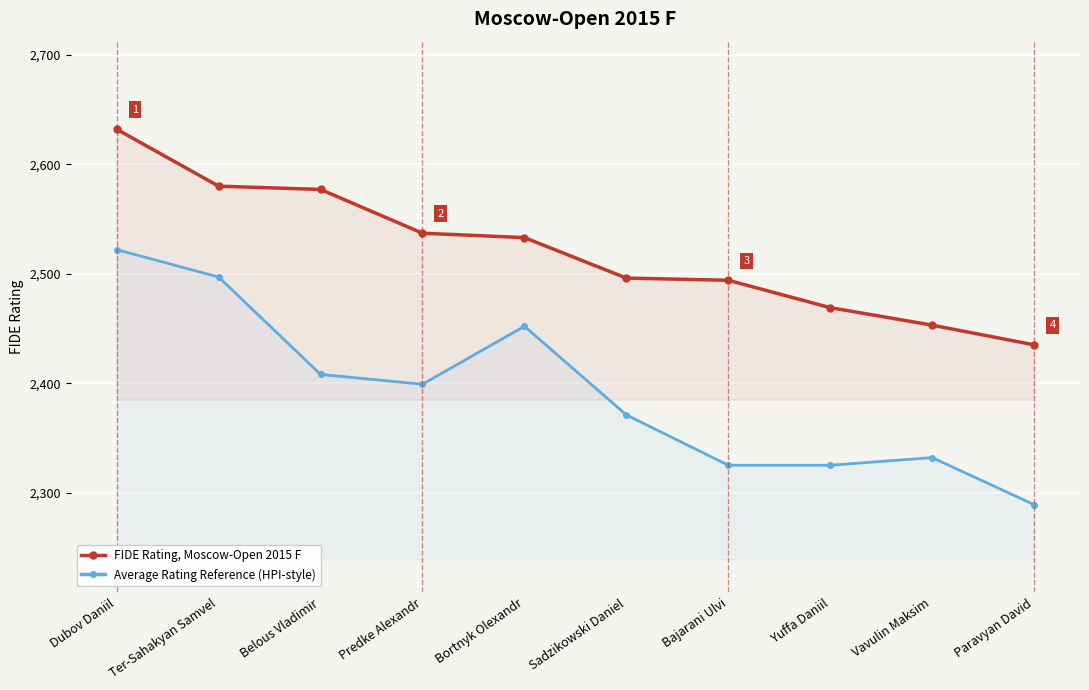

Where is Average Rating Reference (HPI-style) nearest to the value 2405?

Belous Vladimir